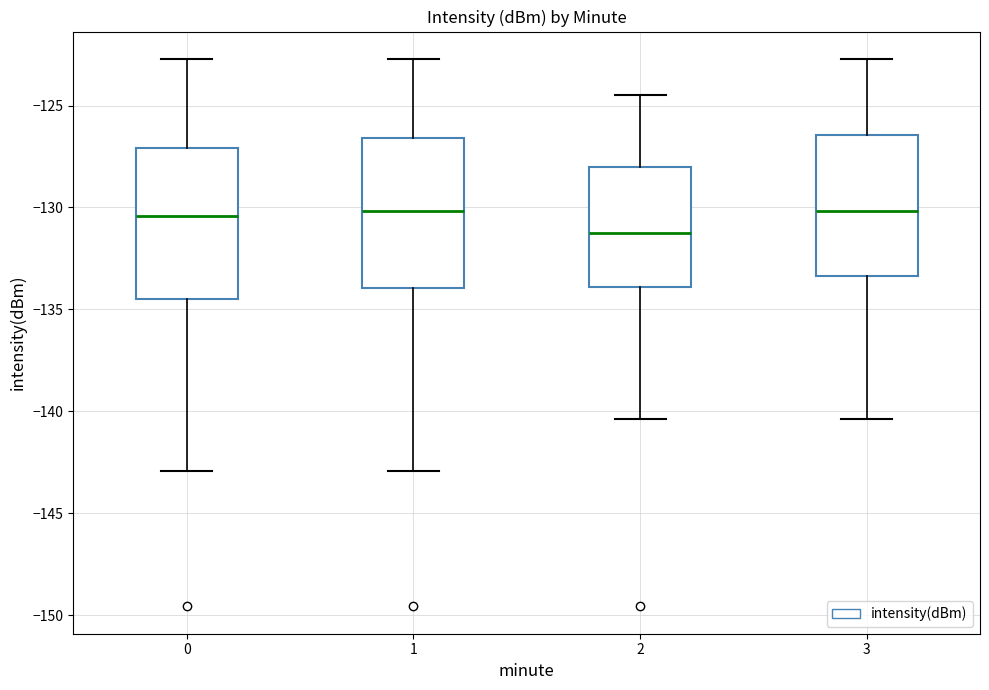

Where is the lower edge of the box at x = 3 on the y-axis? The values are not printed on the chart, so give them approximately, as read against the axis.

-133.5